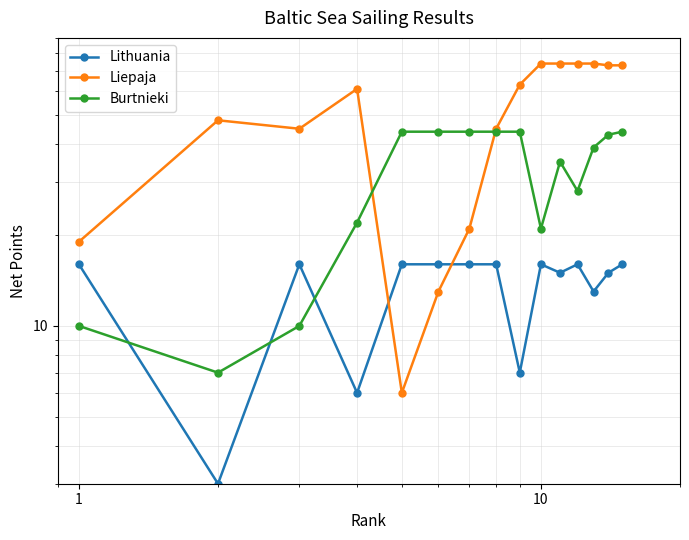

What is the sum of all Lithuania values?

203